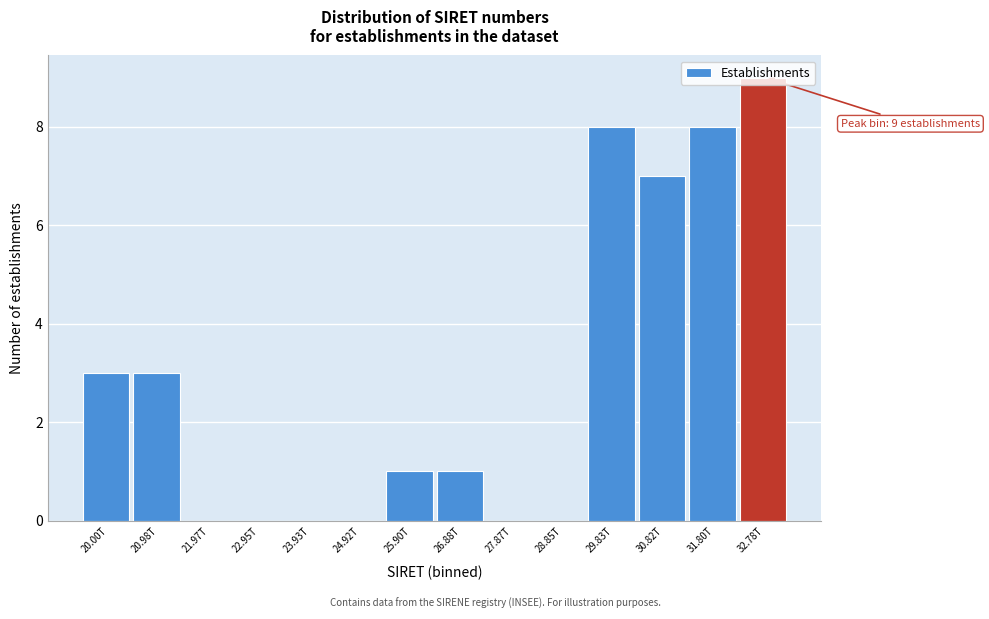

Read the value at 20.00T.

3